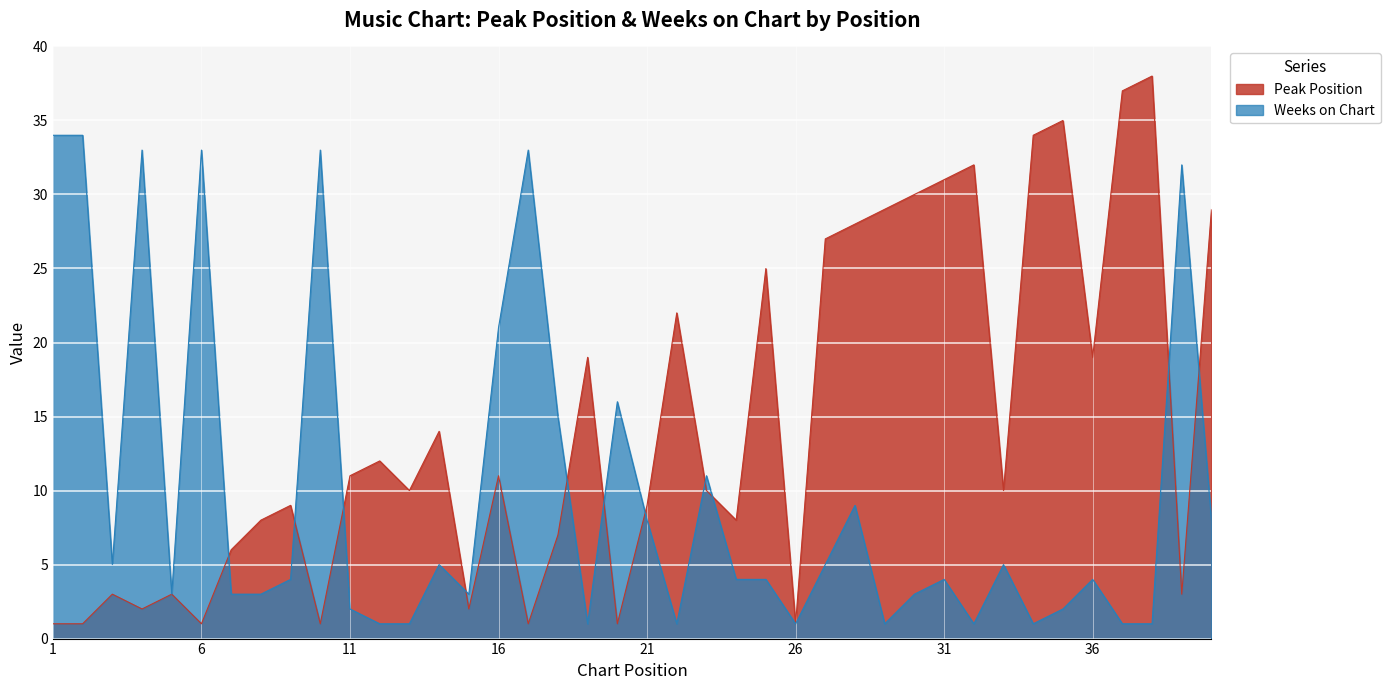

The value of Weeks on Chart at 16 is 31. True or false?

False